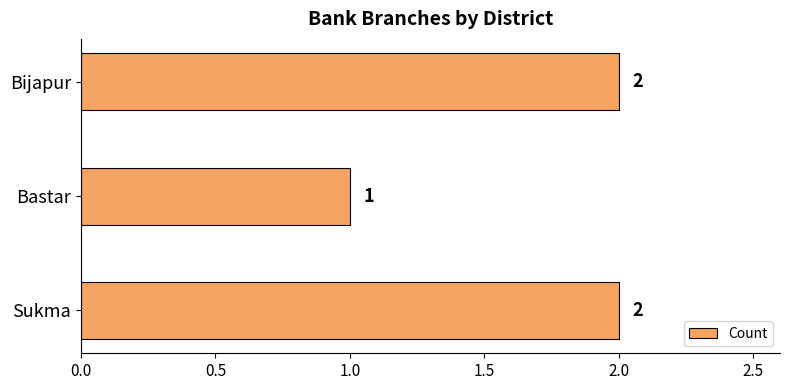

Reading bottom to top, what are all the values shown in this chart?

2	1	2